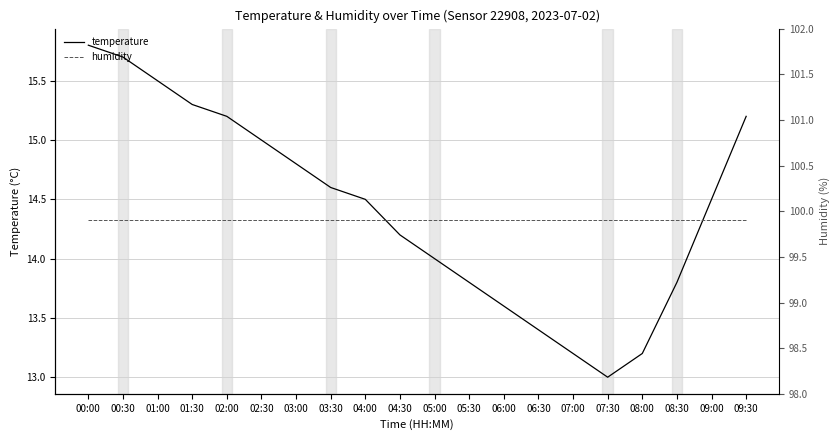

At how many categories does at least one series exceed 27?

20